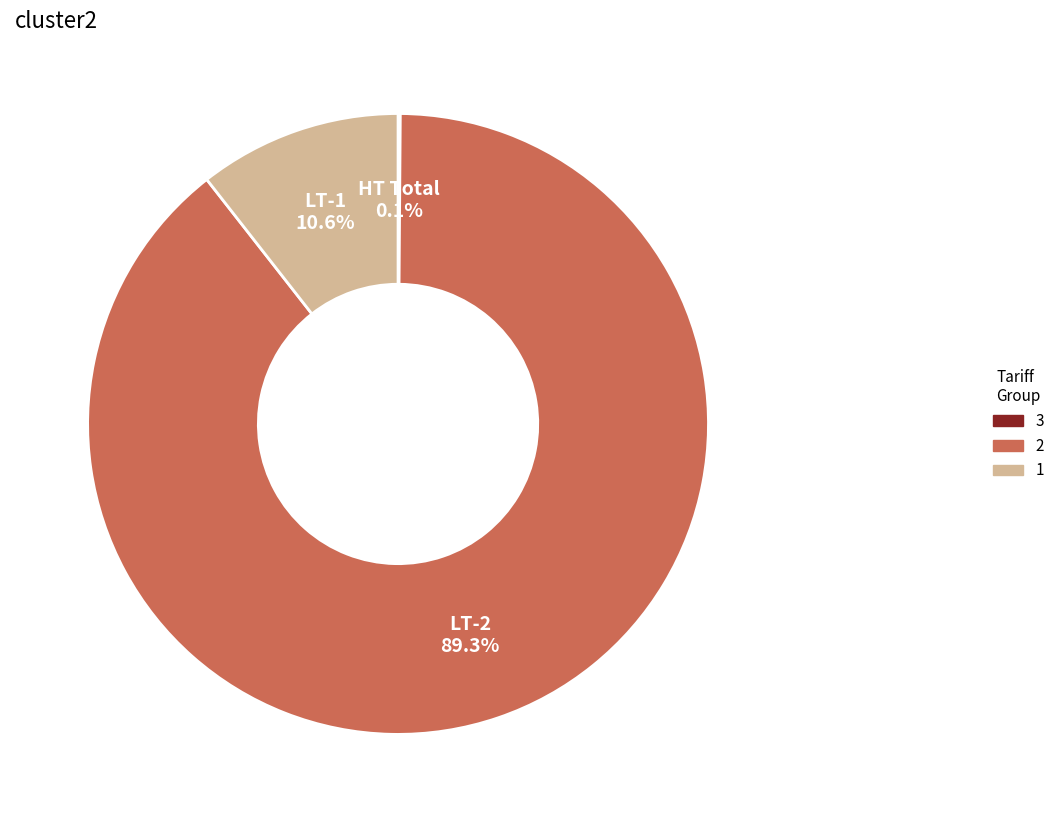

Is there any slice that represents more than half of the pie?

Yes